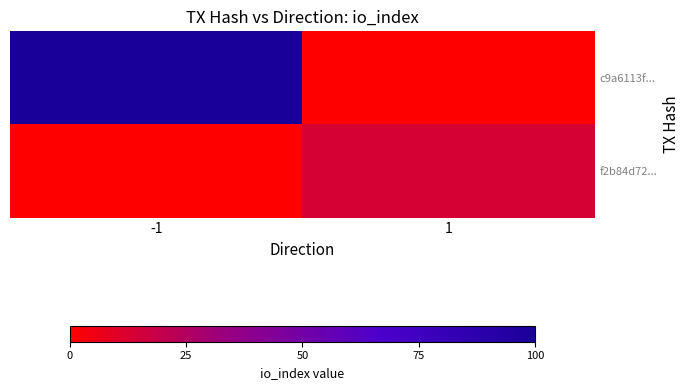

List the series in order of their overall mean, highest first.

c9a6113f..., f2b84d72...